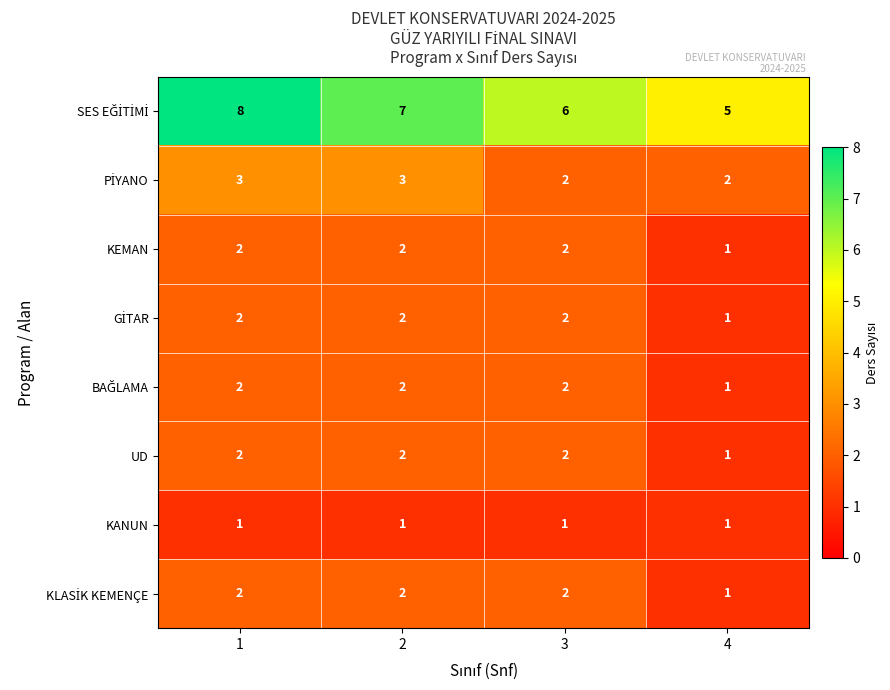

What is the maximum value shown in the chart?

8